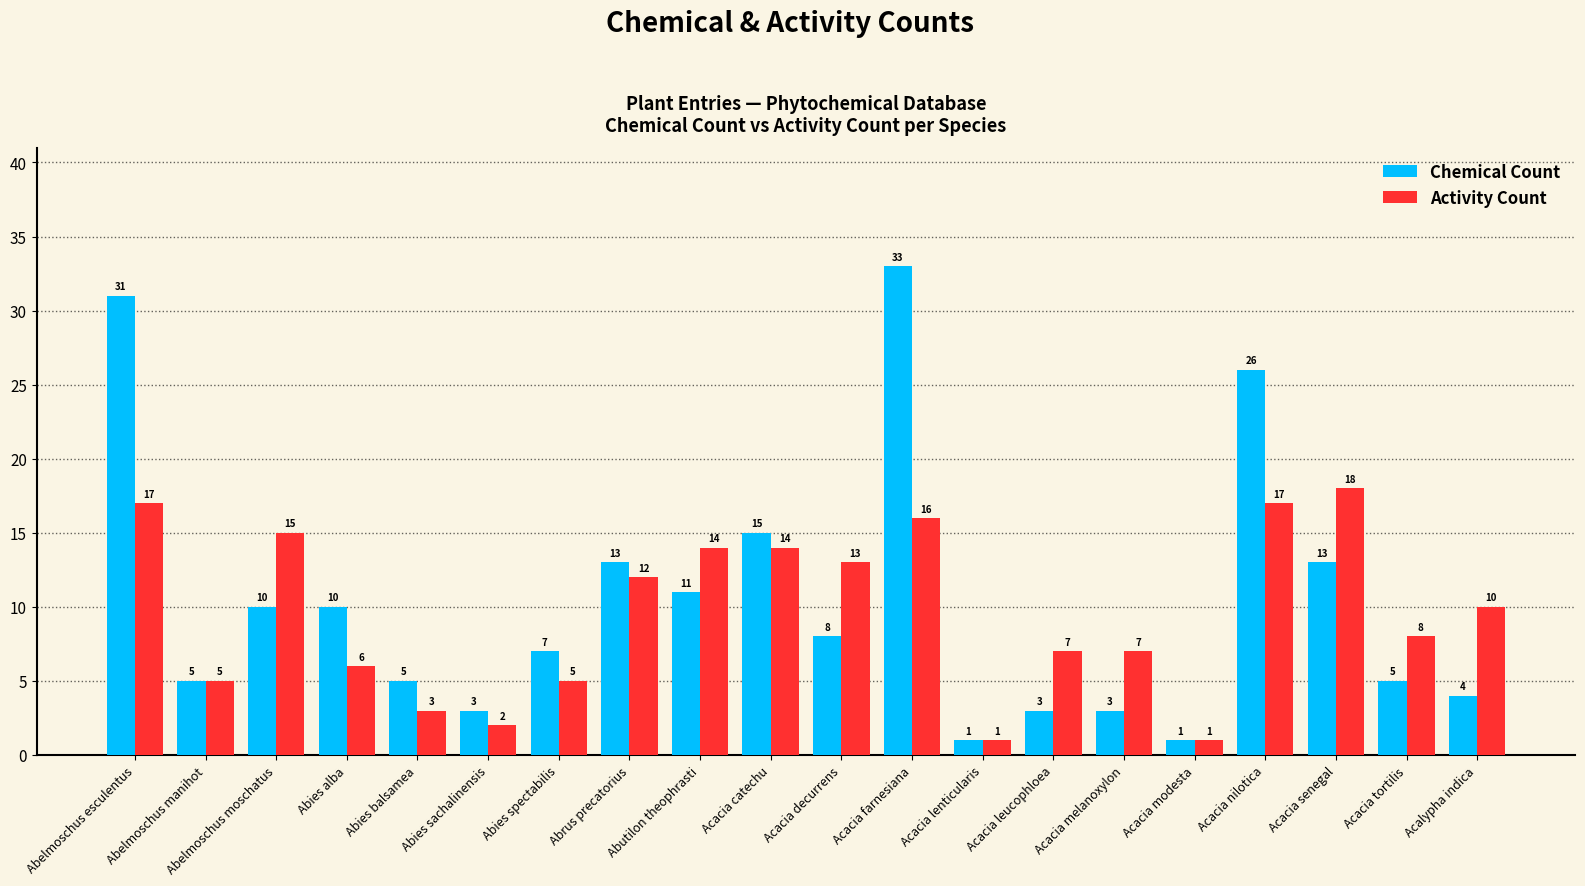

How many bars are there in total?

40